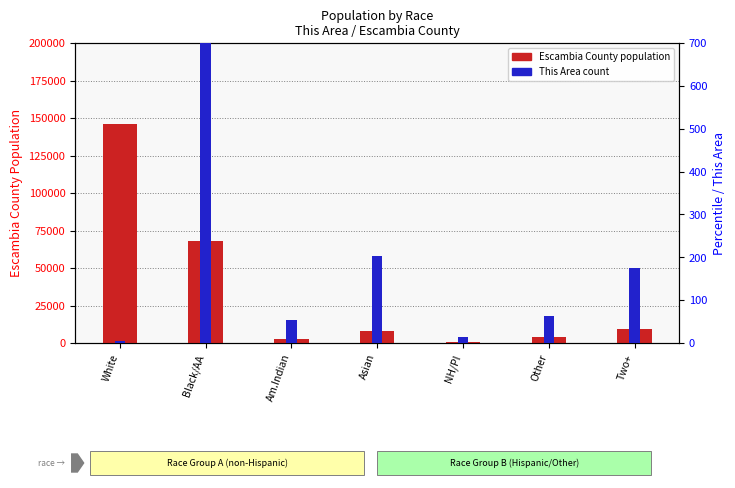

List the series in order of their peak value, highest first.

Escambia County, This Area (count)